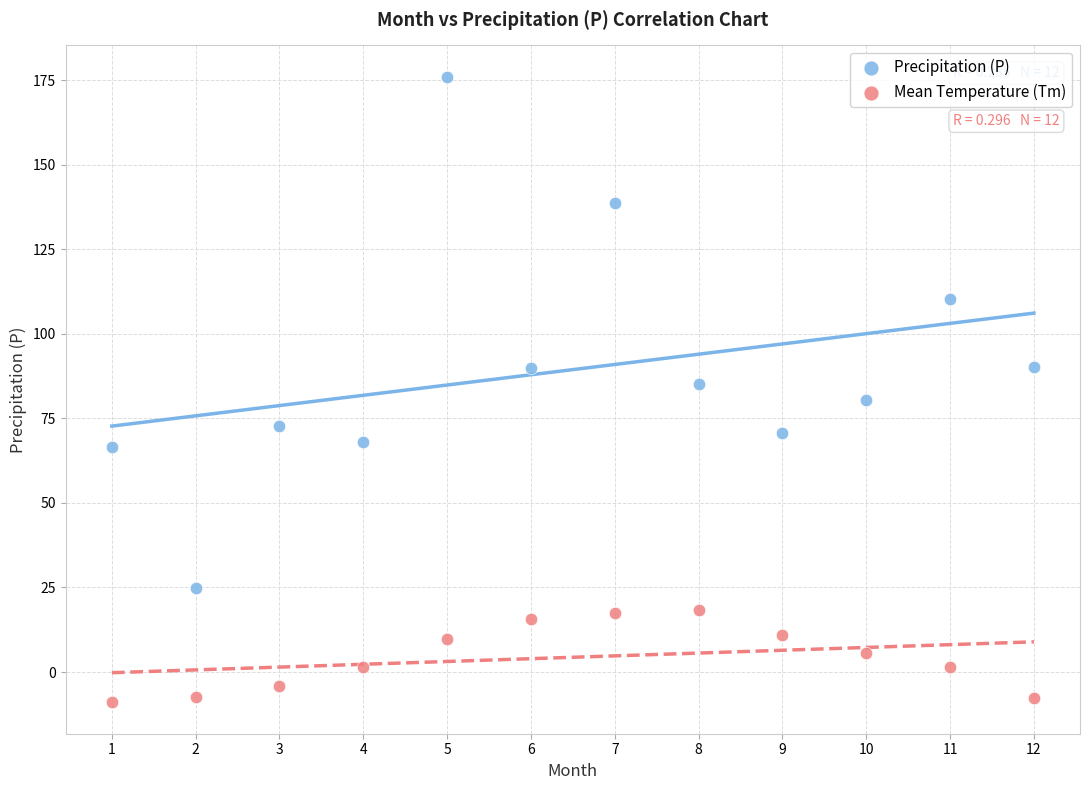

Across all data points, what is the range of X values (max minus min)?

11.0